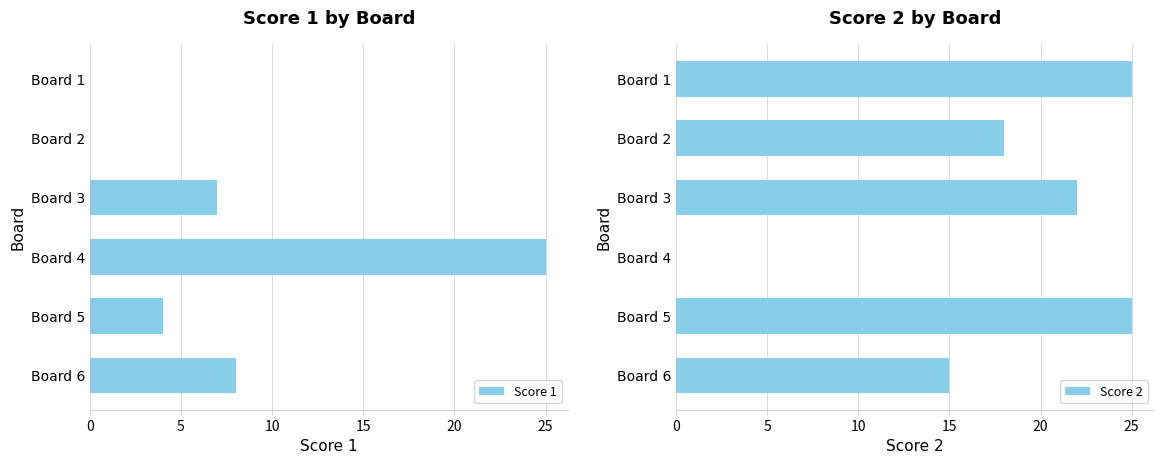

The value of Score 1 at Board 4 is 25. True or false?

True